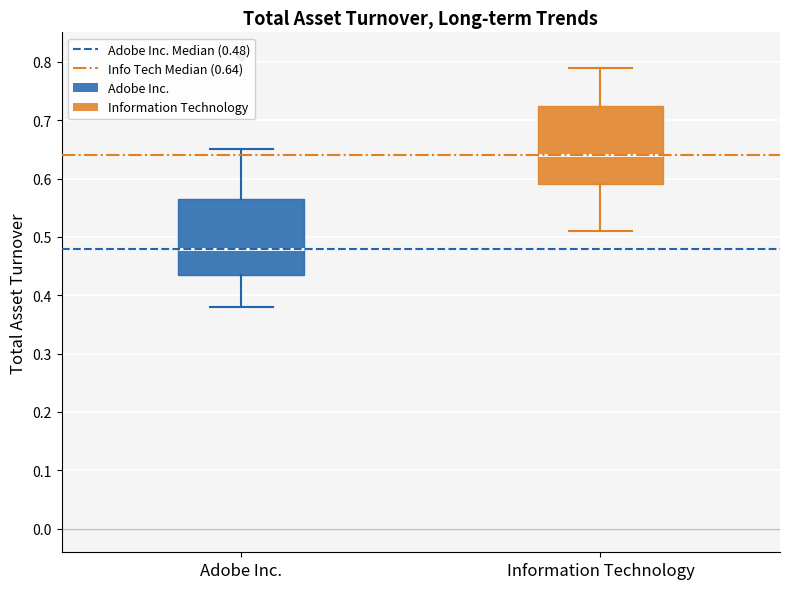

Which box's median line is the highest?

Information Technology